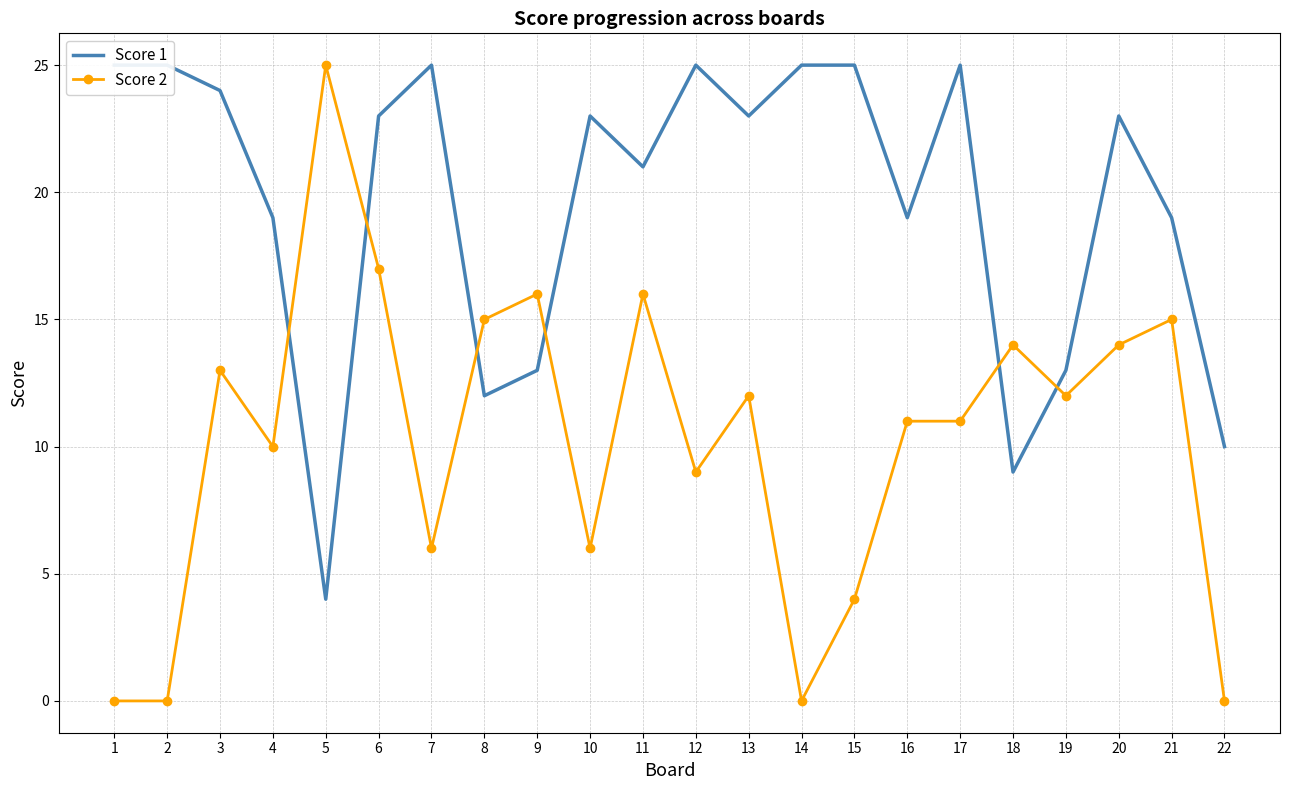

How many lines are shown in the chart?

2